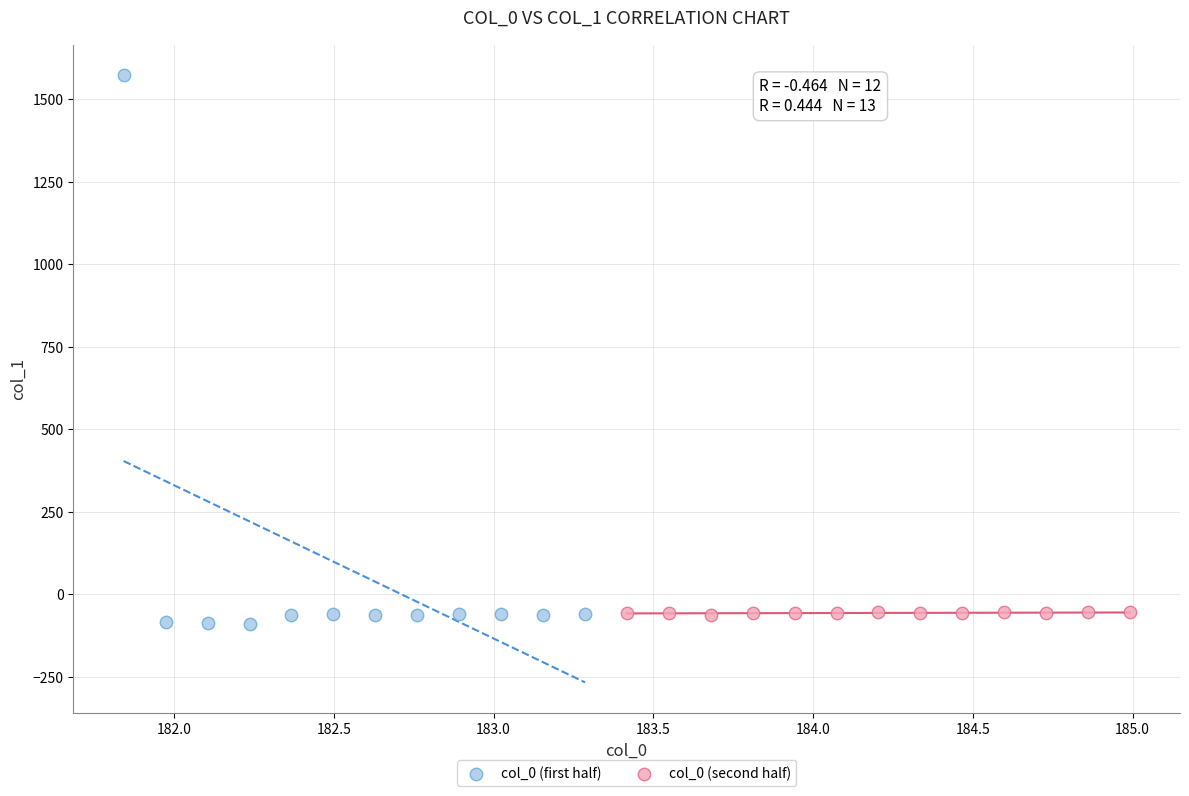

Which series reaches the maximum Y coordinate?

col_0 (first half)